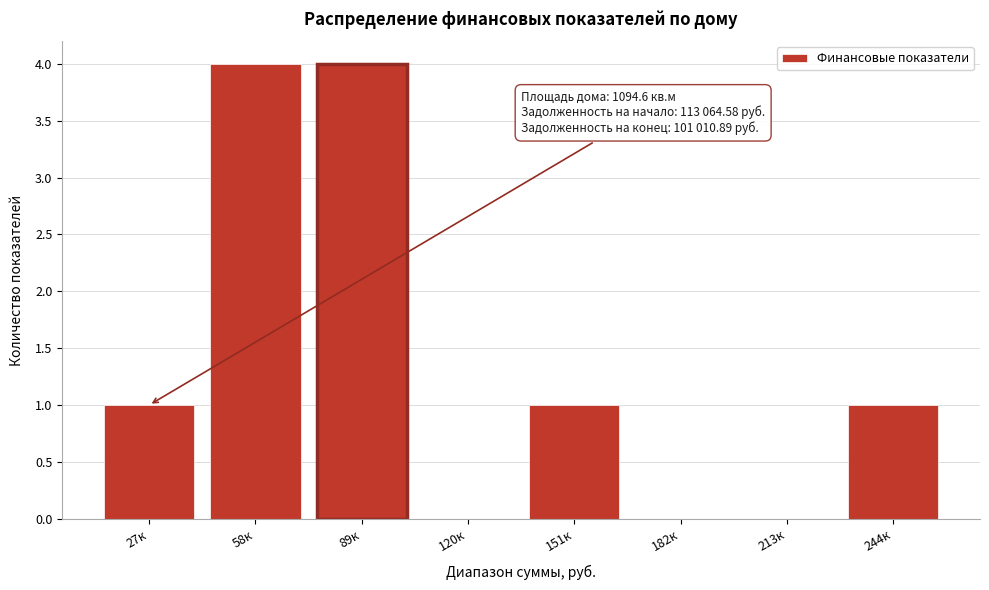

Reading left to right, list all the values displayed in this chart.

27к=1	58к=4	89к=4	120к=0	151к=1	182к=0	213к=0	244к=1